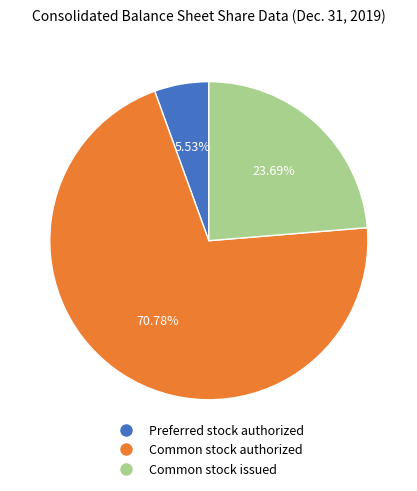

Which category accounts for the majority?

Common stock authorized